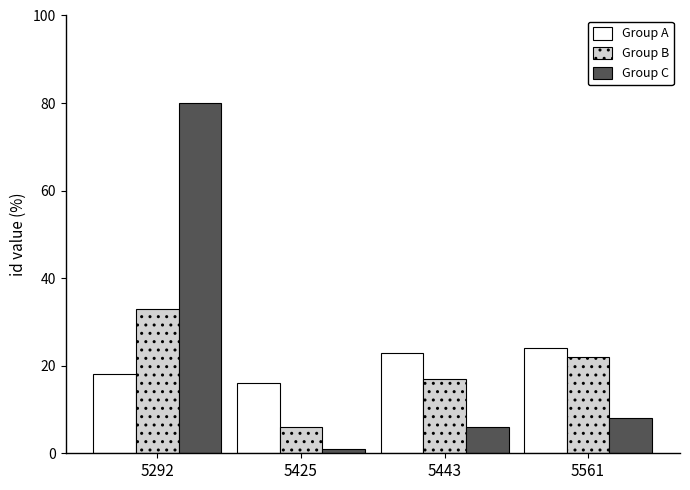

Rank the series by their average value, from lowest to highest.

Group B, Group A, Group C